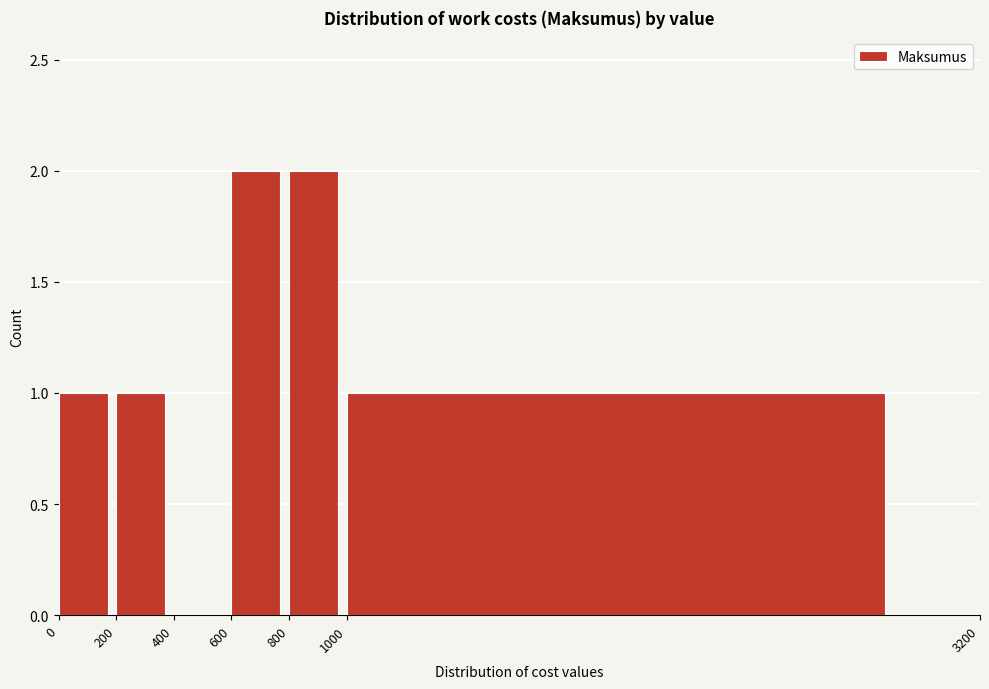

Reading left to right, transcribe this chart: for each bar, give the range it covers on the x-axis and its height. The values are not printed on the chart, so give them approximately, as read against the axis.

0 to 200: 1
200 to 400: 1
400 to 600: 0
600 to 800: 2
800 to 1000: 2
1000 to 3200: 1